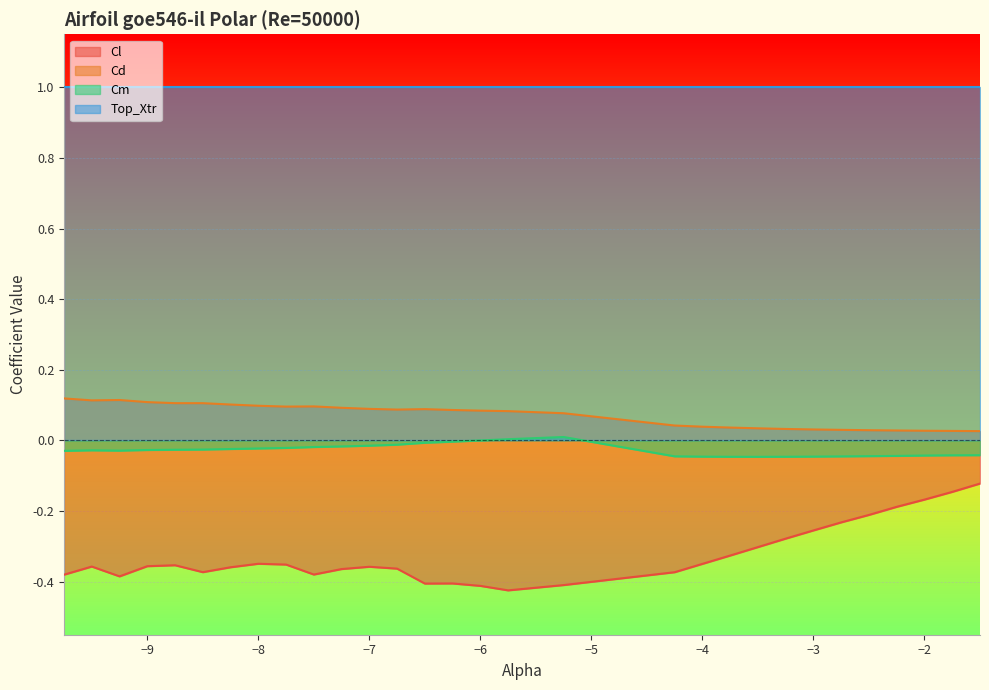

Does the chart display data point markers on the line(s)?

No